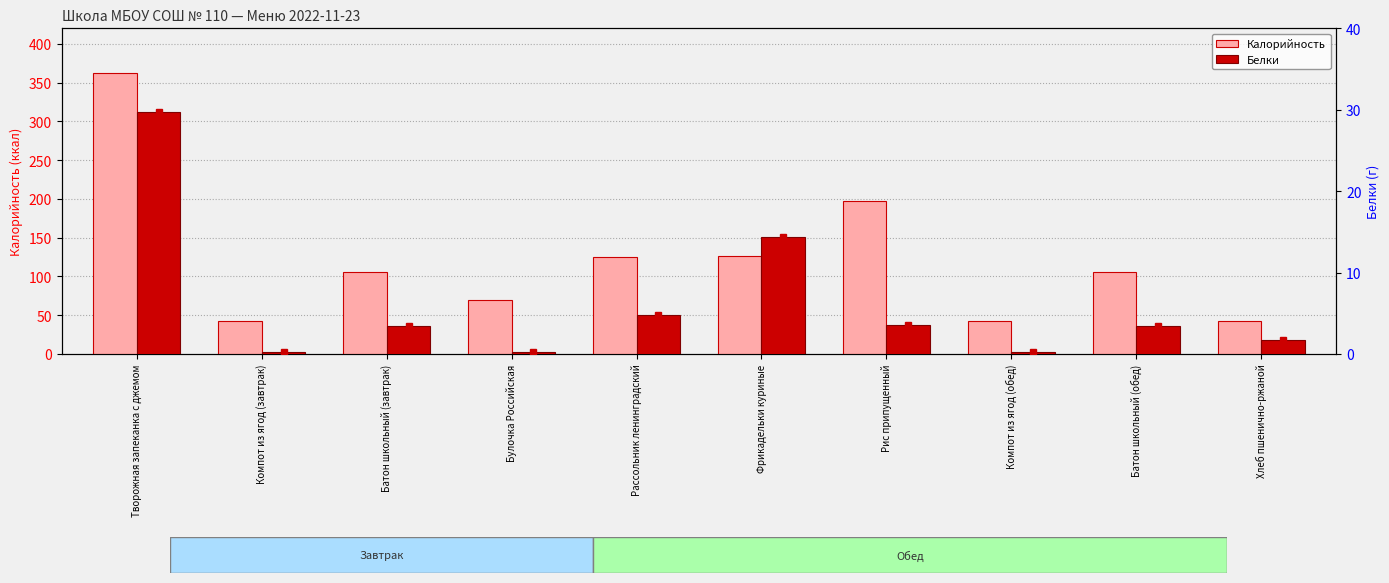

What is the label of the 8th bar from the left?

Компот из ягод (обед)